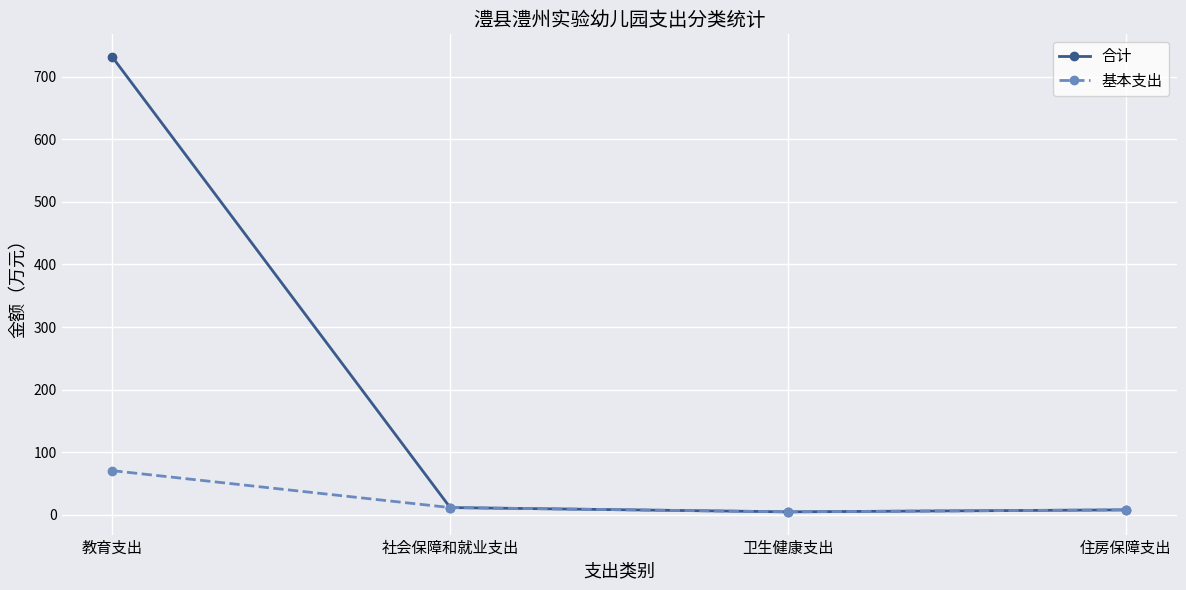

How many values in the 基本支出 series are below 11?

2